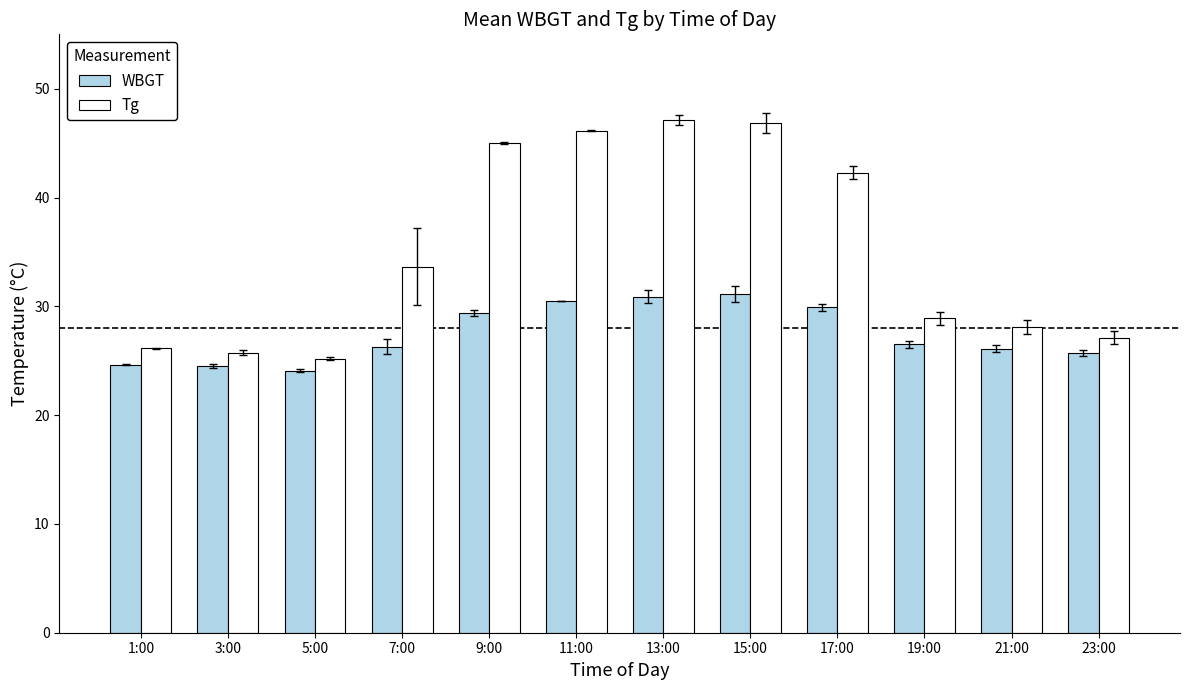

True or false: Tg has a value of 26.1 at 1:00.

True